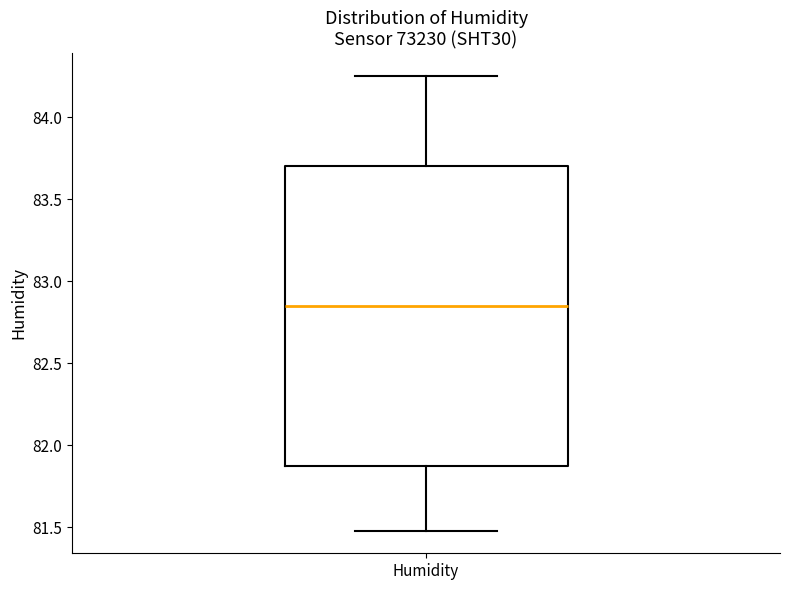

Read this box plot against the y-axis: the position of the median line, the range covered by the box, and the ends of both whiskers. The values are not printed on the chart, so give them approximately, as read against the axis.

median 82.85, box 81.85 to 83.70, whiskers 81.50 to 84.25